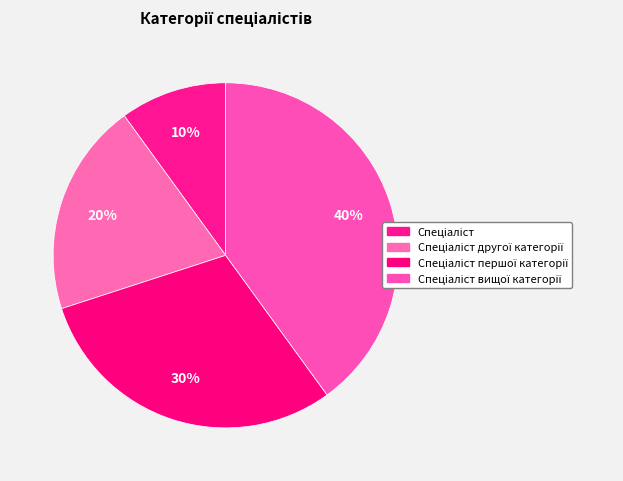

The Спеціаліст першої категорії slice represents 43% of the pie. True or false?

False